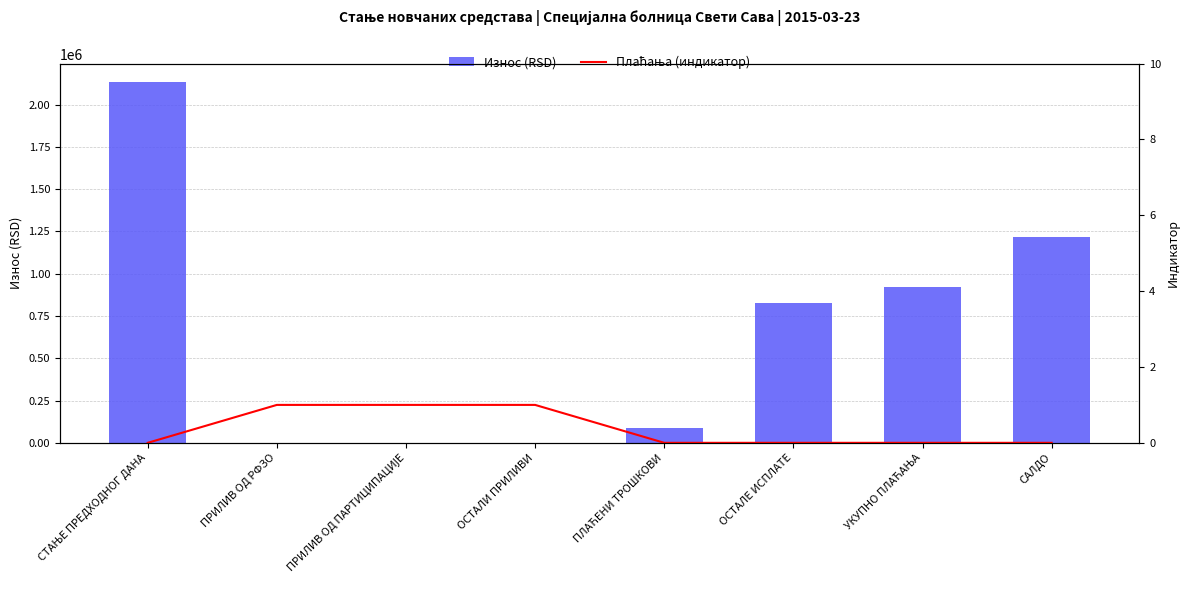

Which category has the lowest value across all series?

ПРИЛИВ ОД РФЗО